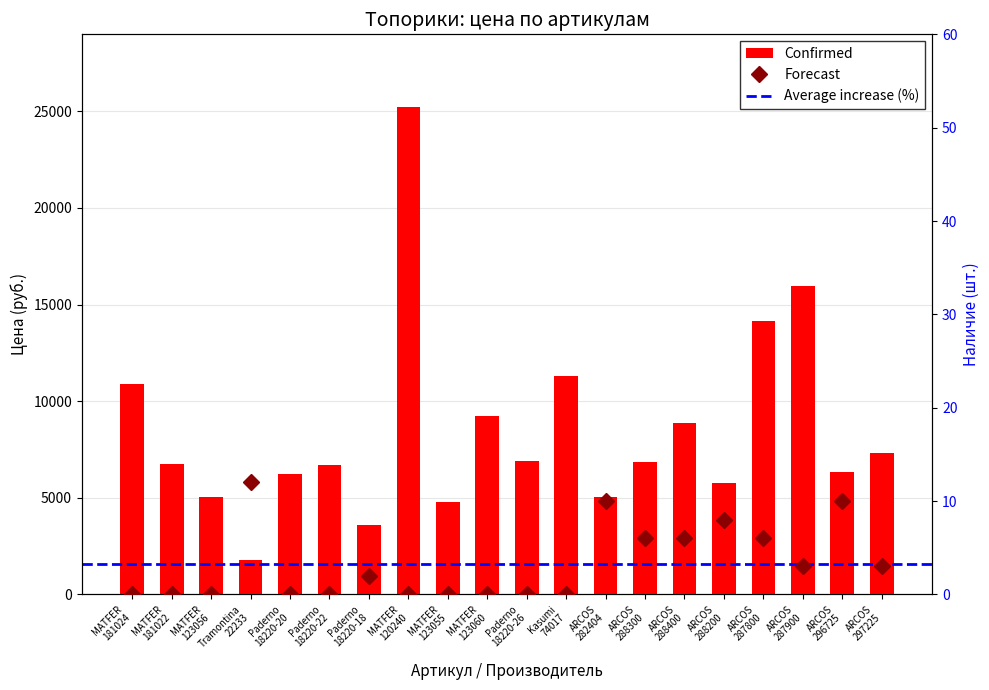

True or false: the data shows 2488 at ARCOS
297225.

False